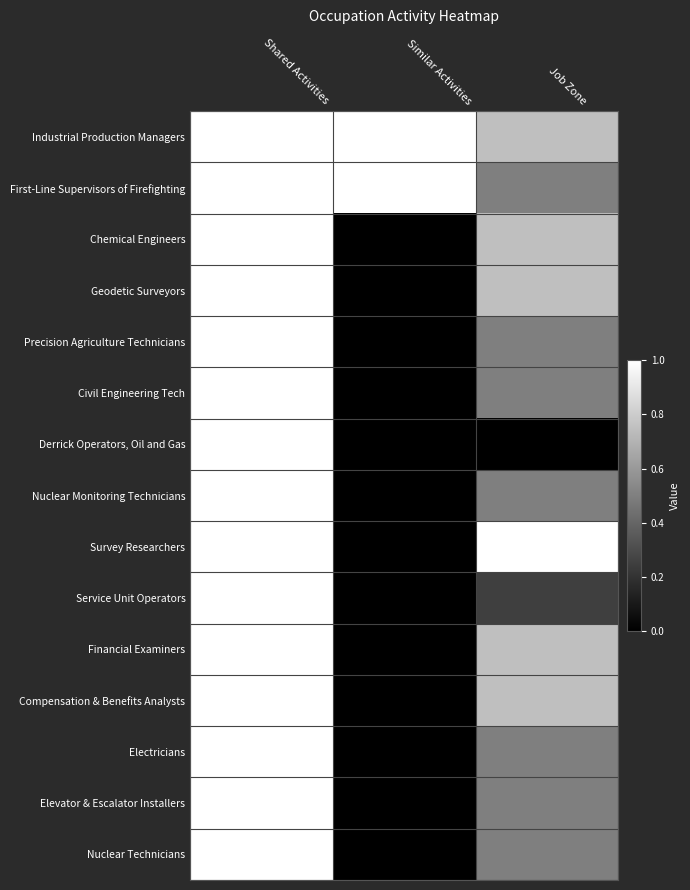

What is the total value across all series at Job Zone?

8.5